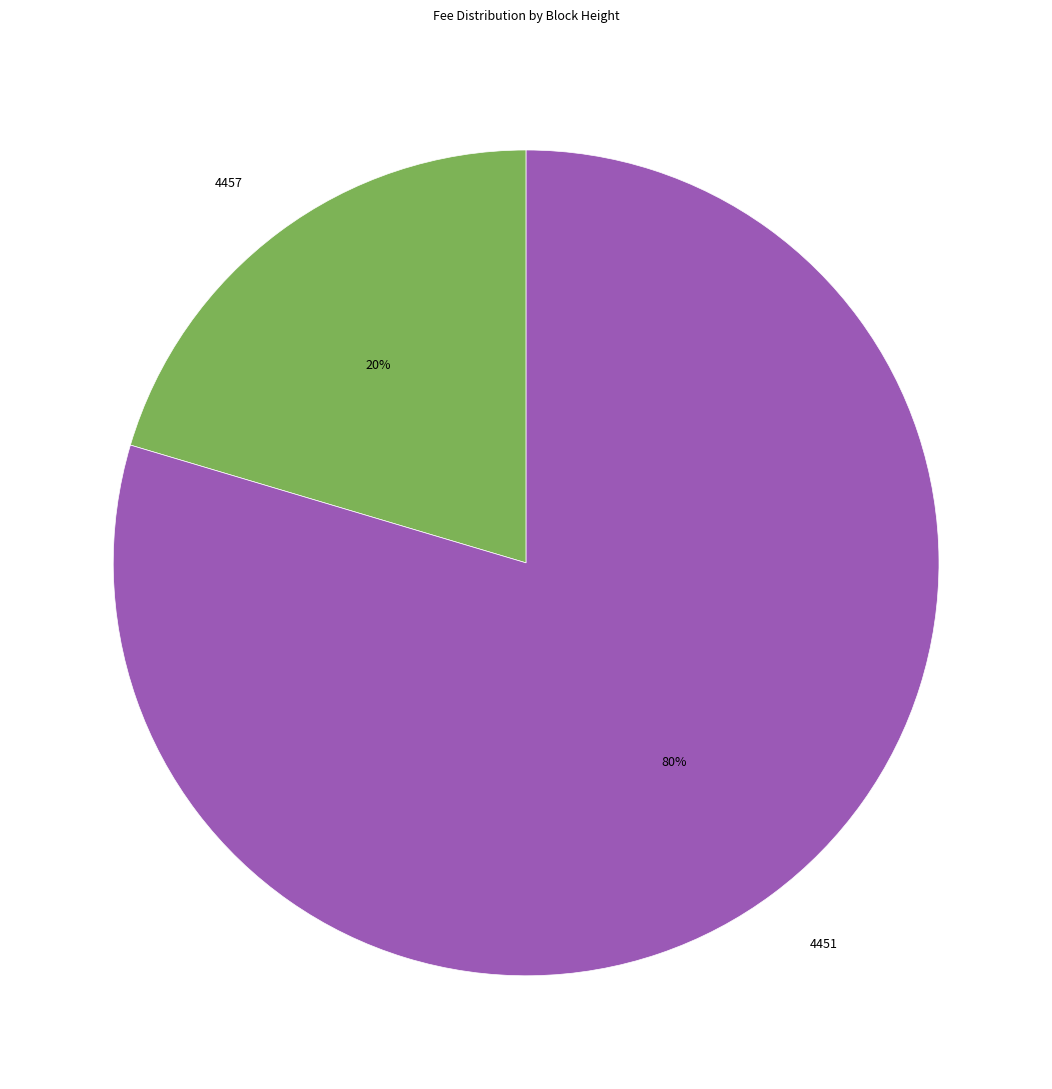

Is the sum of 4451 and 4457 greater than half?

Yes